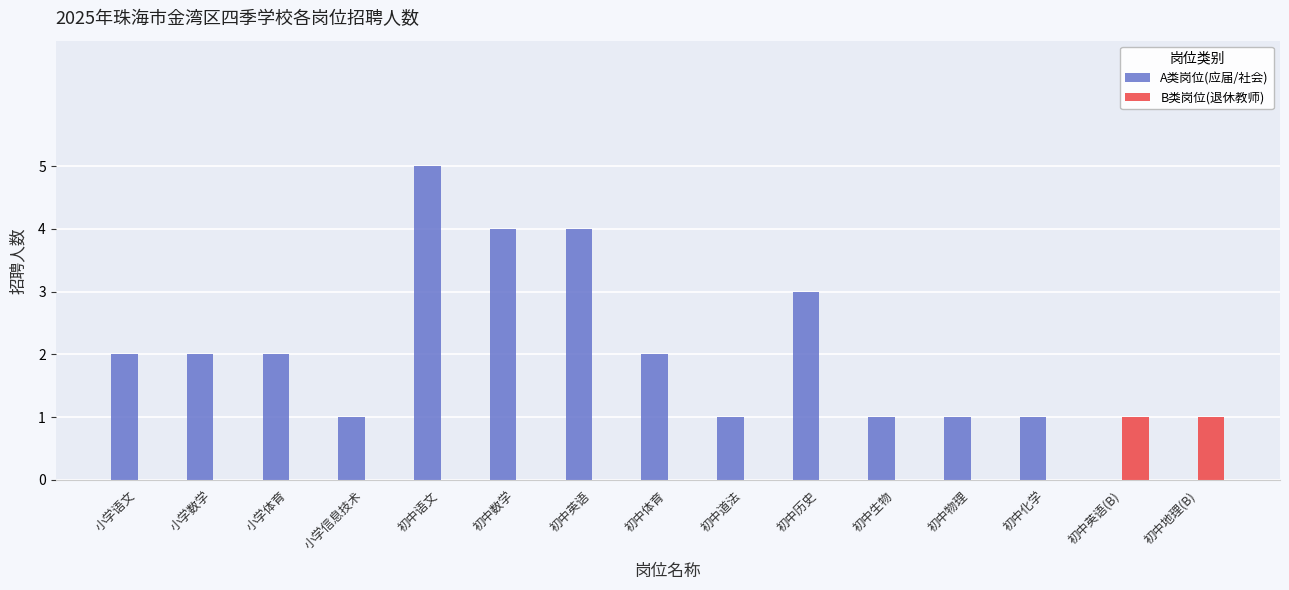

Is the value of B类岗位(退休教师) at 初中道法 greater than the value of A类岗位(应届/社会) at 小学体育?

No